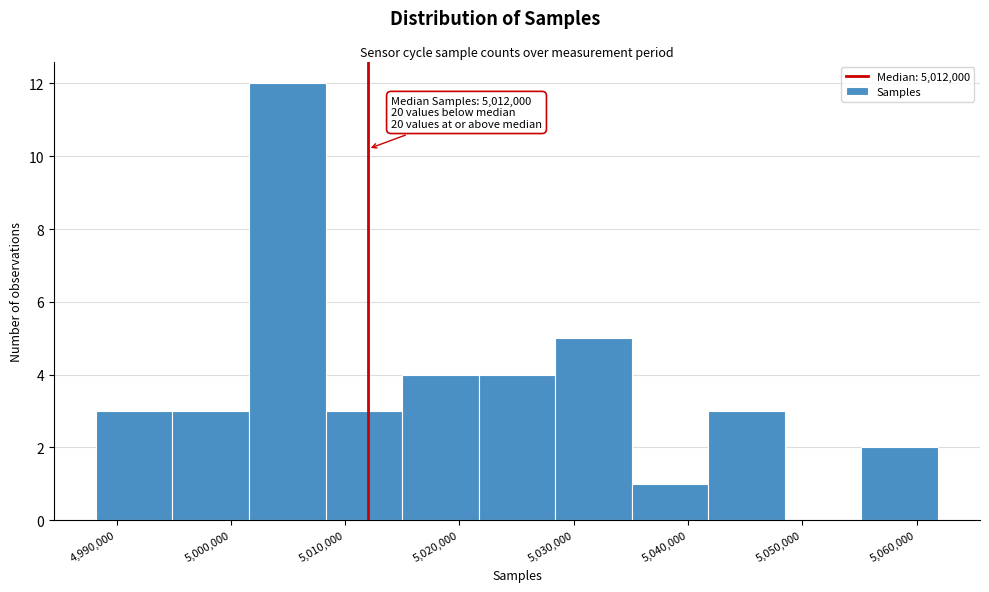

Which range on the x-axis has the tallest bar?

5002000 to 5008000